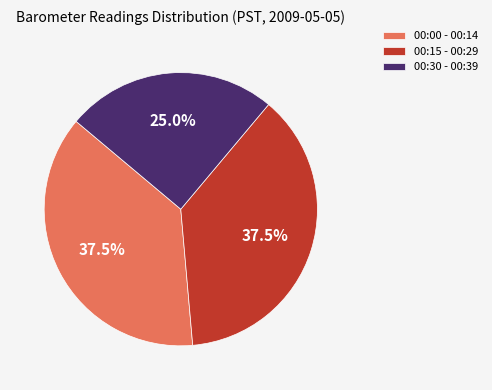

Which category has the smallest portion of the pie?

00:30 - 00:39